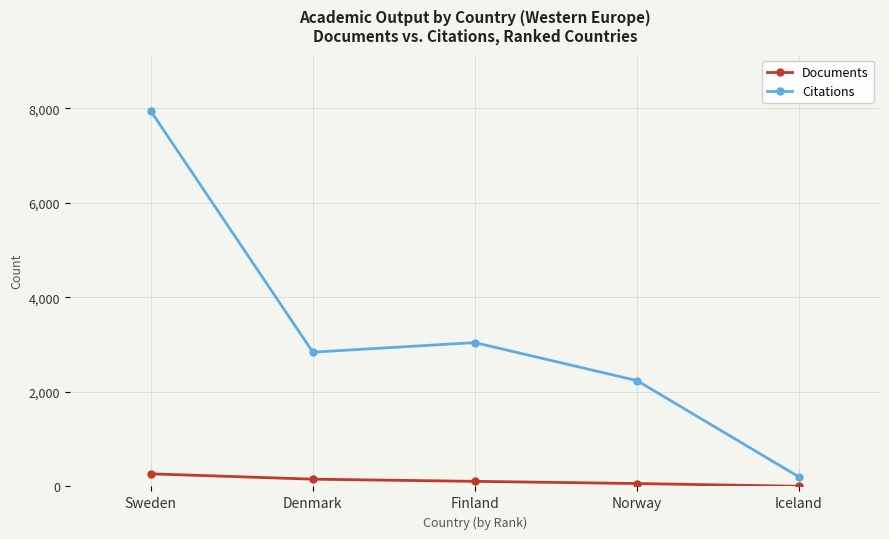

What value does the Documents series have at Norway?

62